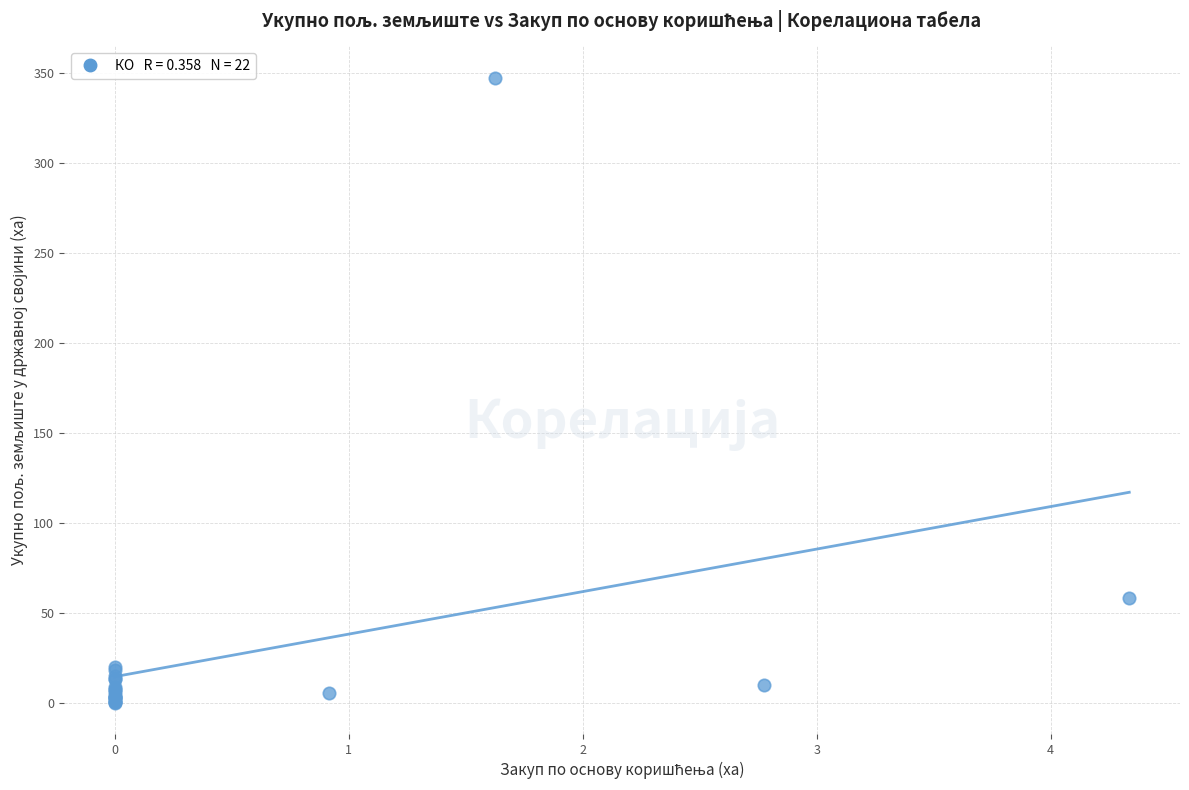

What Y value in the scatter plot is closest to 173?

58.1